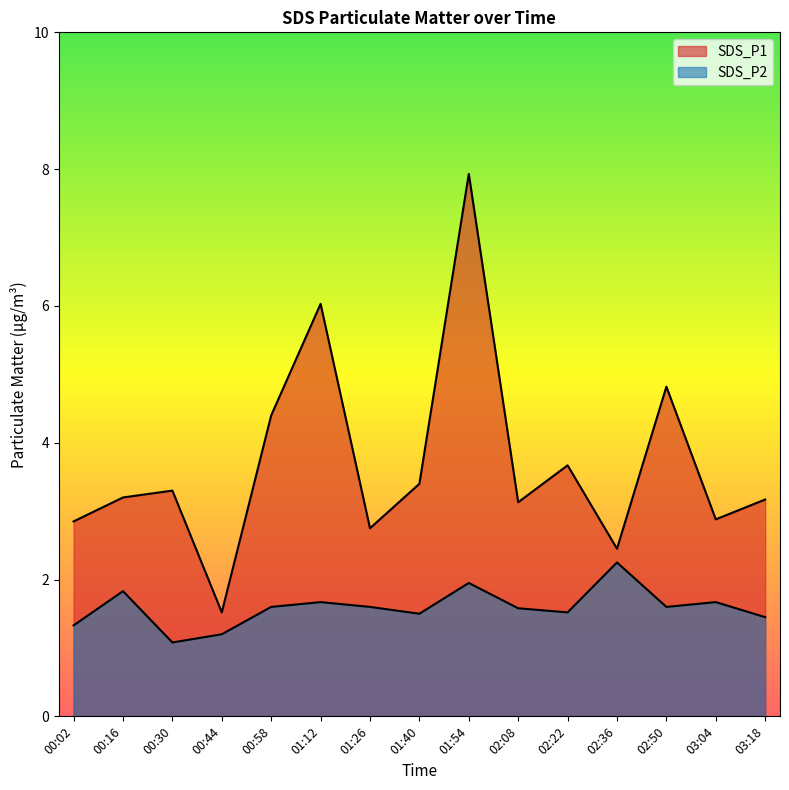

What is the minimum value shown in the chart?

1.1